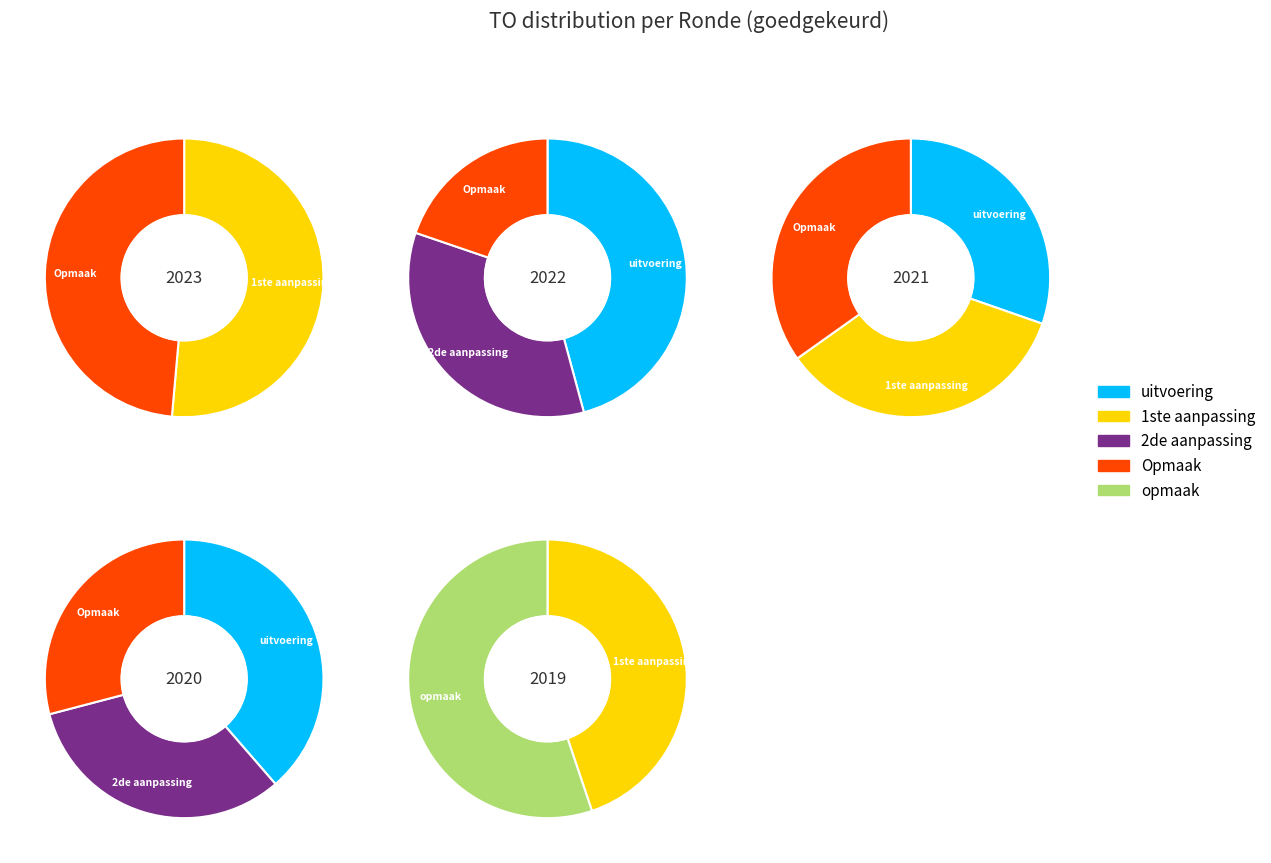

Count the number of slices in the pie.

13